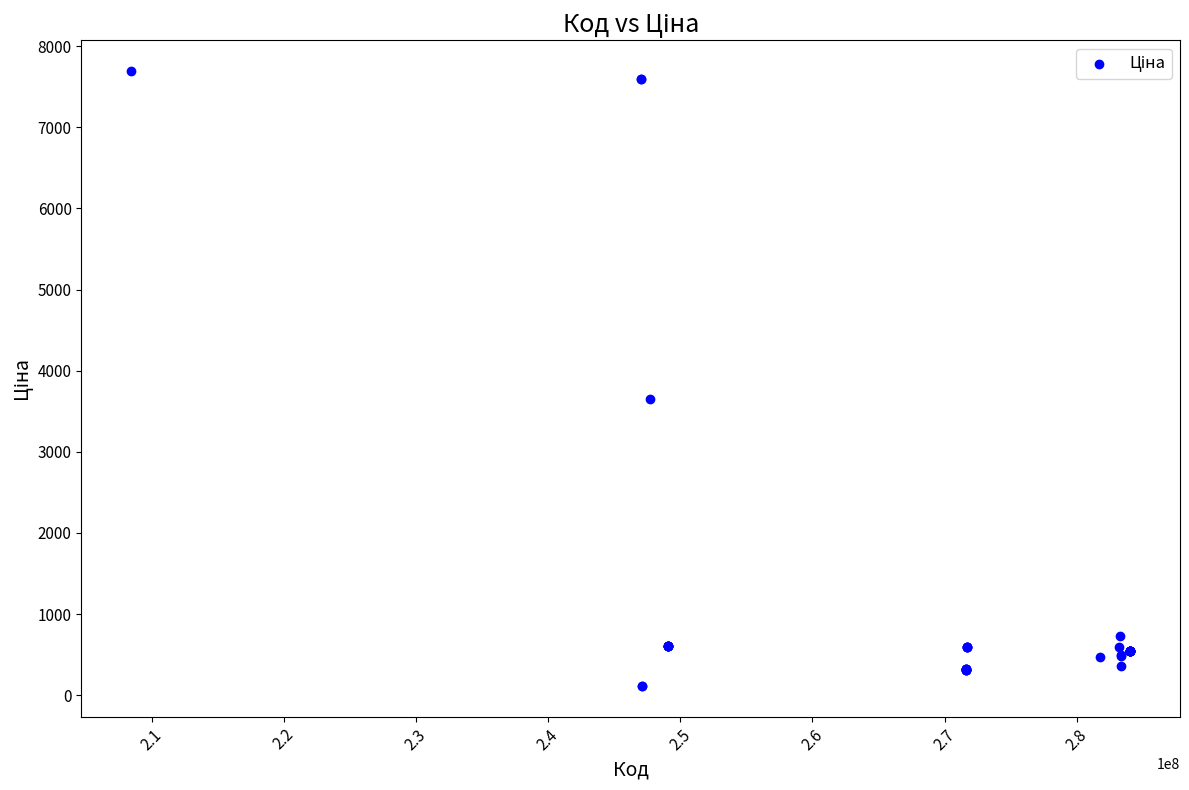

What Y value in the scatter plot is closest to 3903?

3646.5